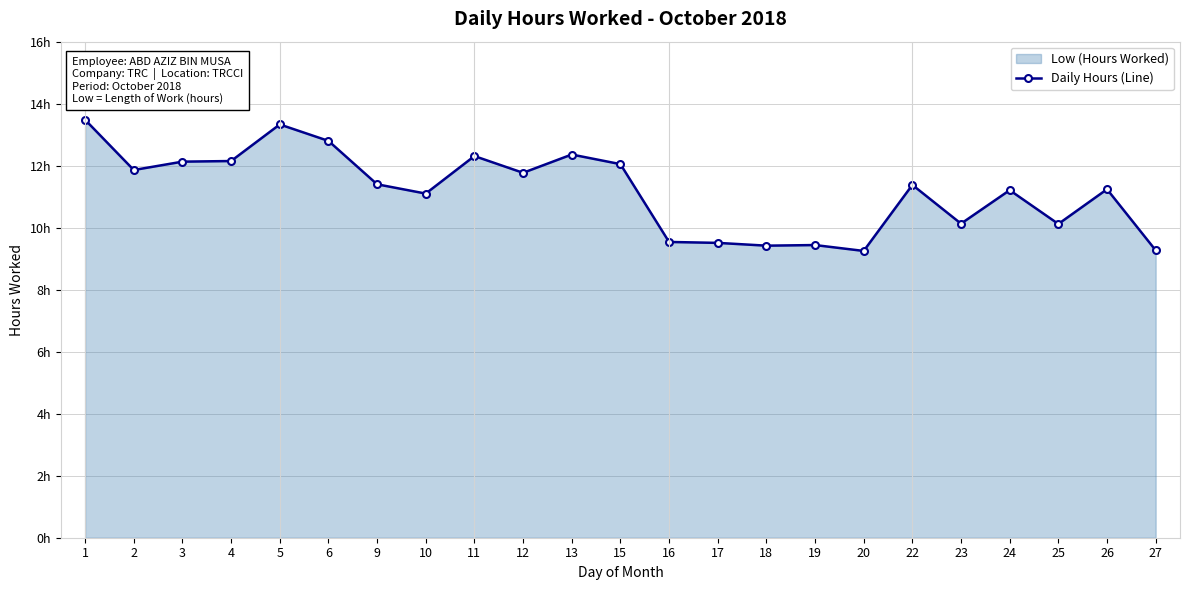

What is the sum of all values?

257.2